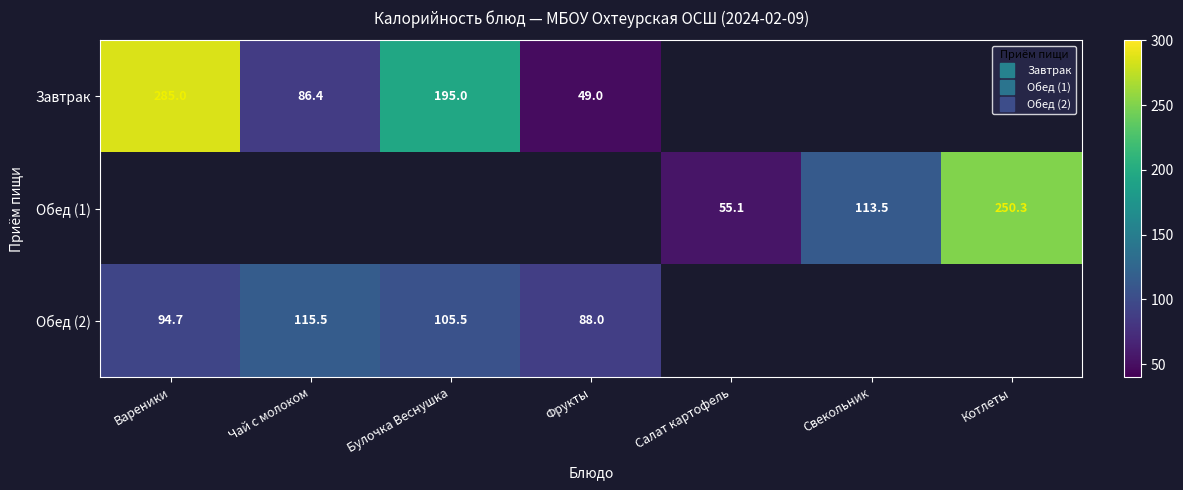

Where is Завтрак nearest to the value 167?

Булочка Веснушка